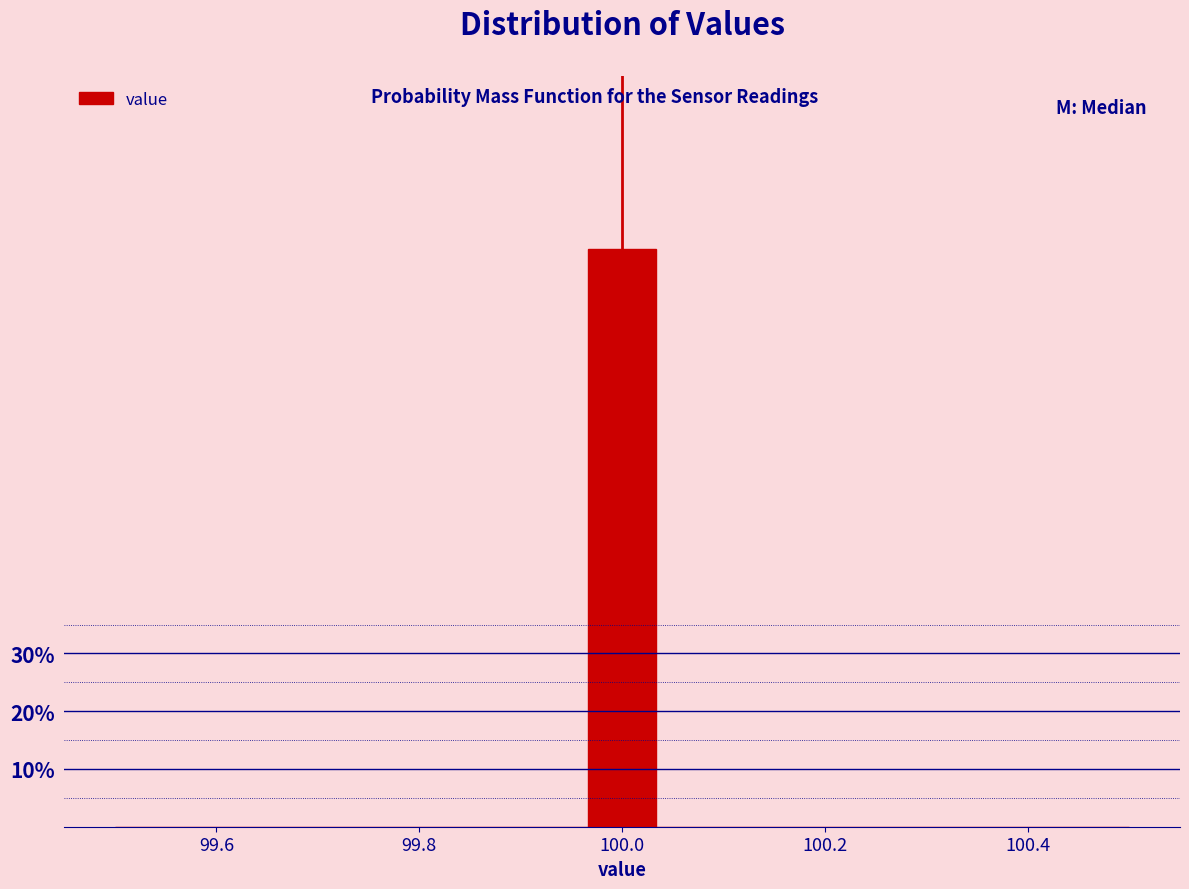

Around what value on the x-axis is the tallest bar? Give the approximate position of its centre, as read against the axis.

100.00